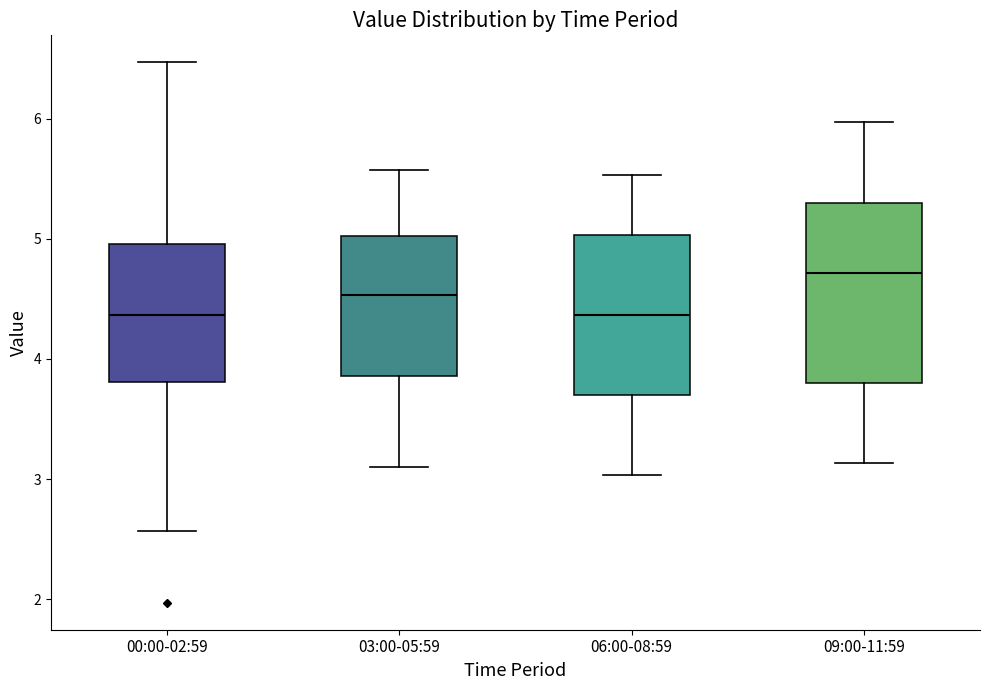

Which box is the tallest, from its lower edge to its upper edge?

09:00-11:59